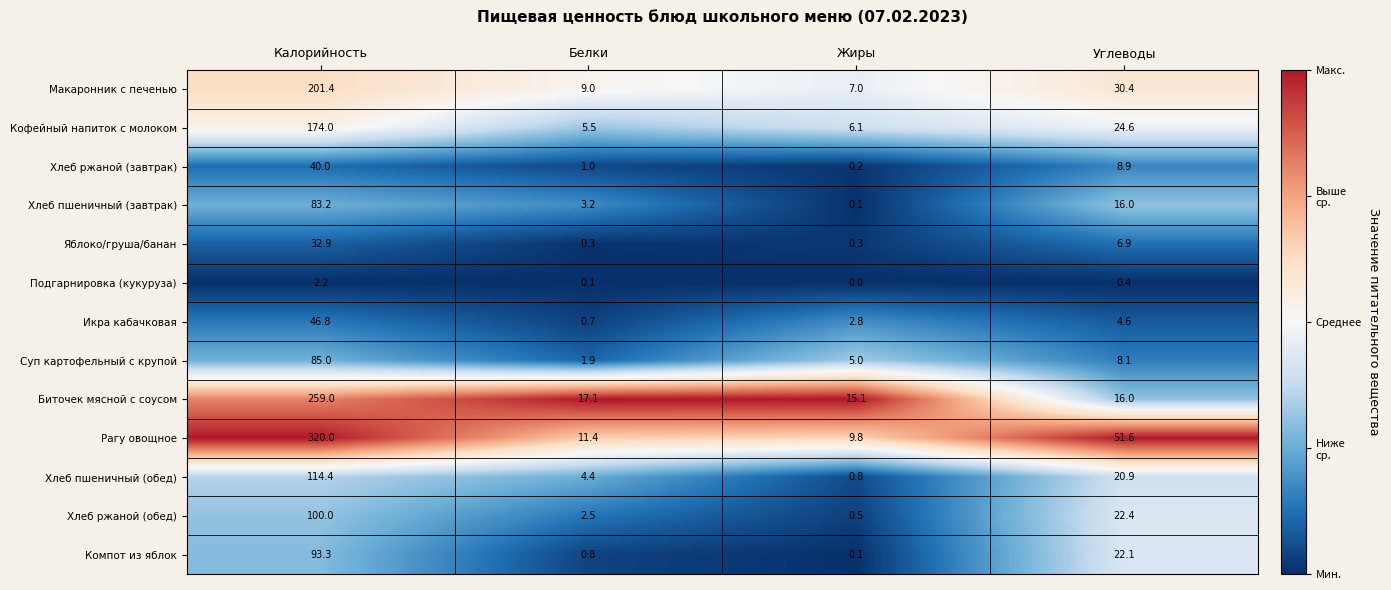

Is it true that Макаронник с печенью equals 3.1 at Белки?

False